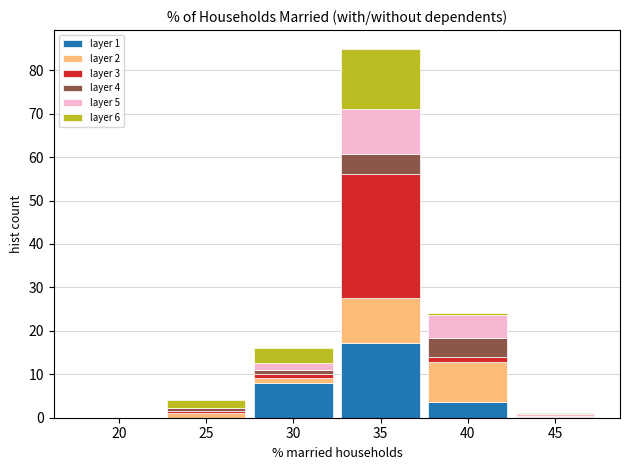

What is the maximum value for layer 1?

17.1